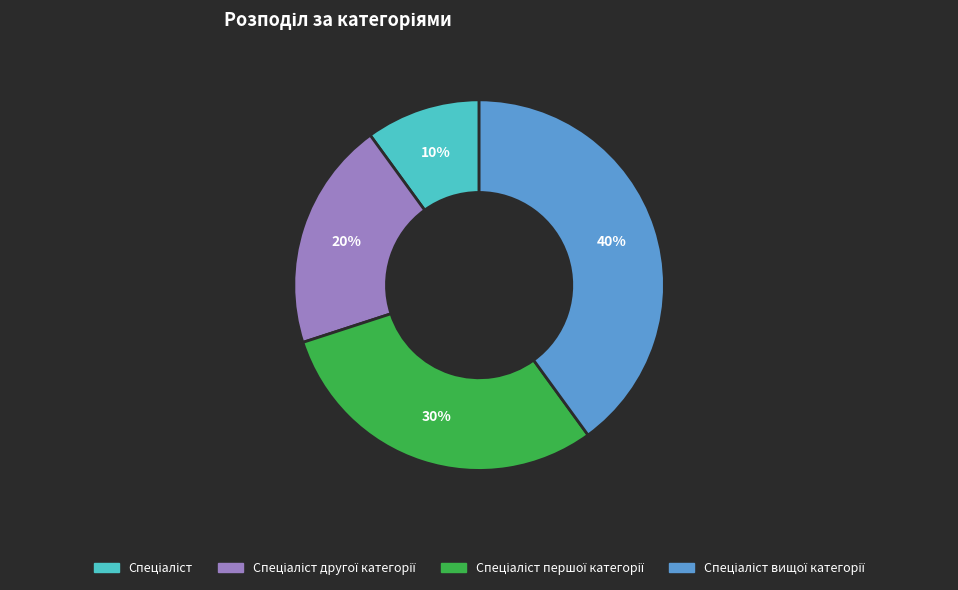

Is there any slice that represents more than half of the pie?

No